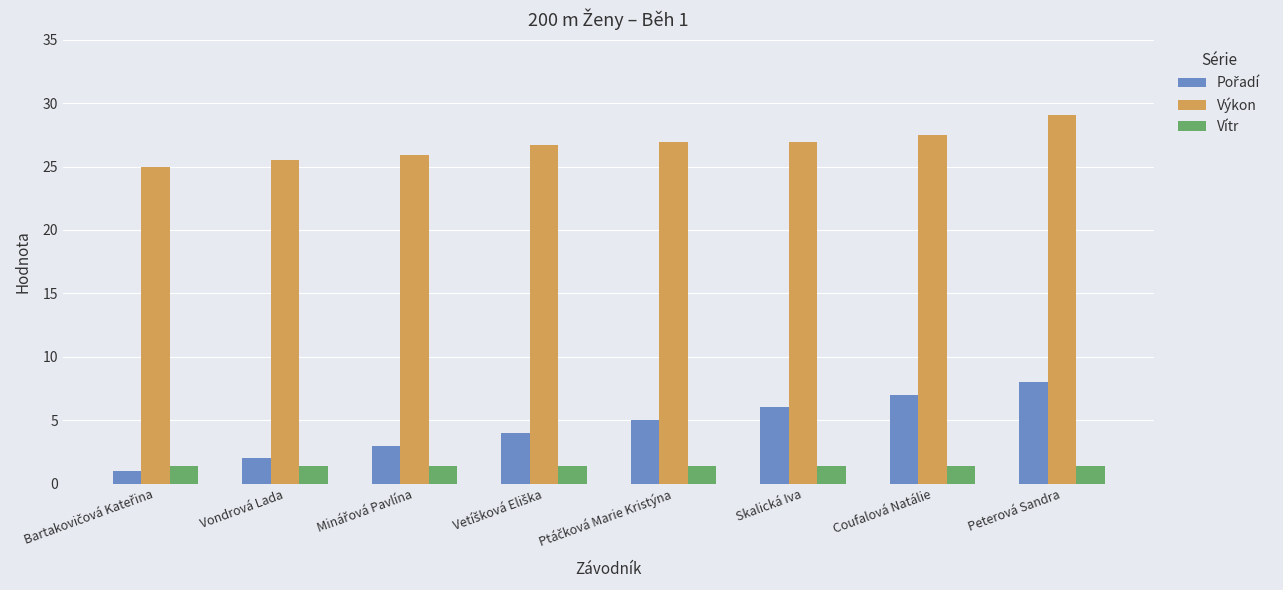

How many categories are shown in the chart?

8